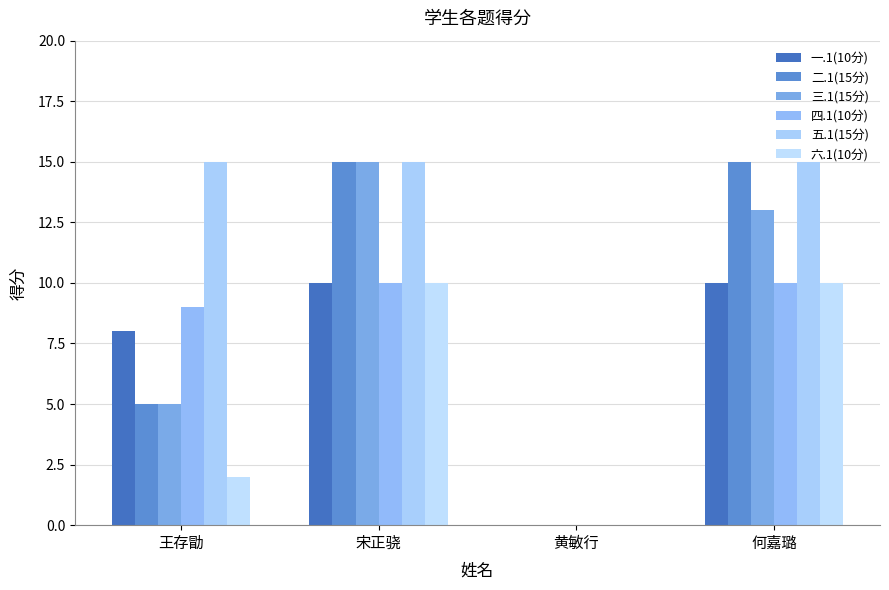

At which category is the sum across all series the highest?

宋正骁